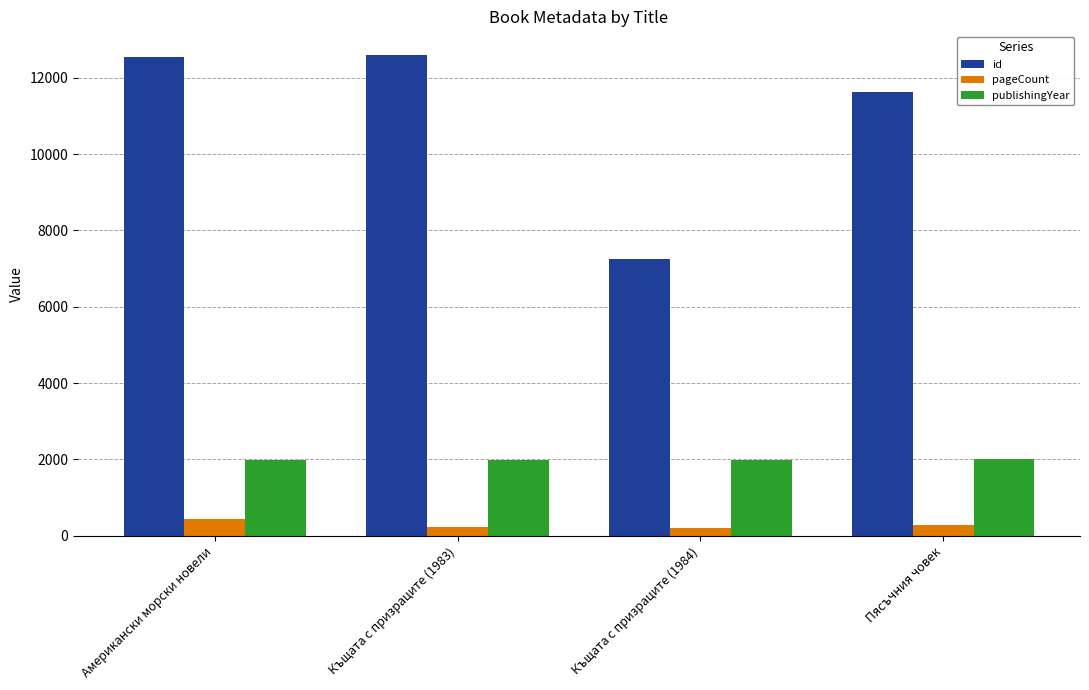

At which label is id closest to 9921?

Пясъчния човек